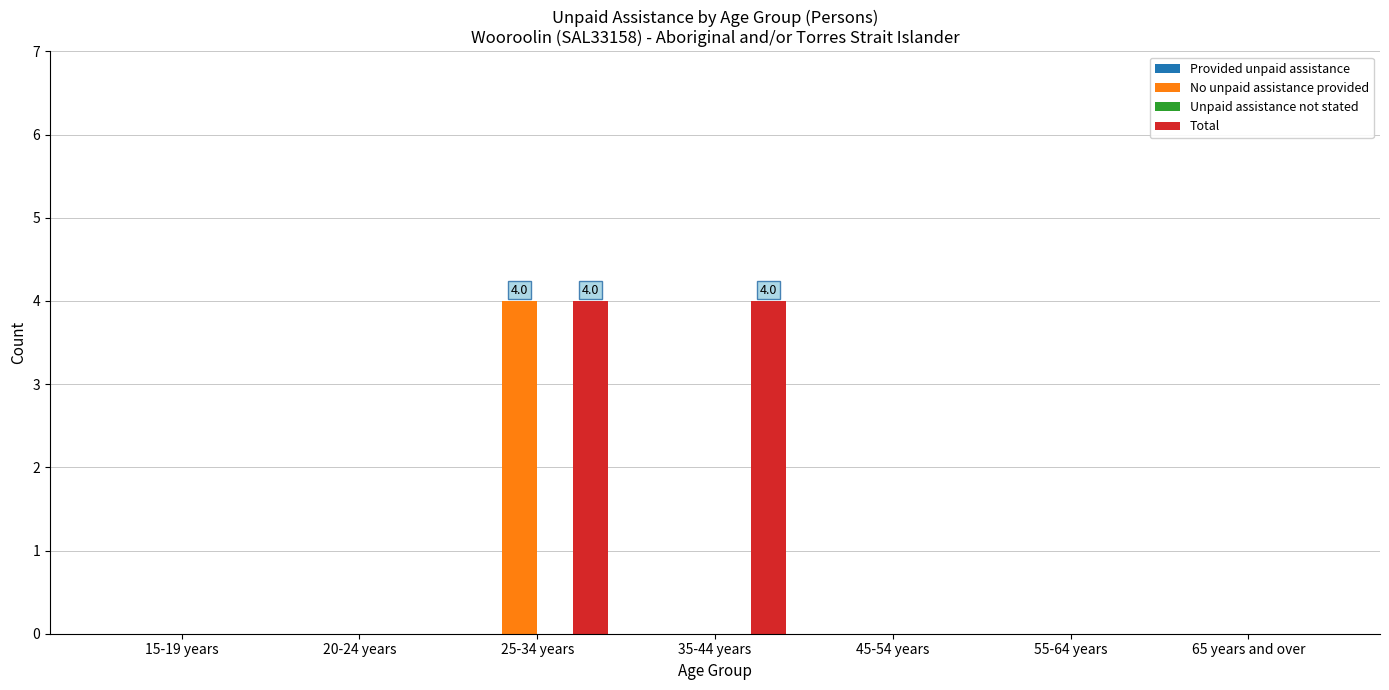

Are the bars grouped side by side (vs. stacked)?

Yes